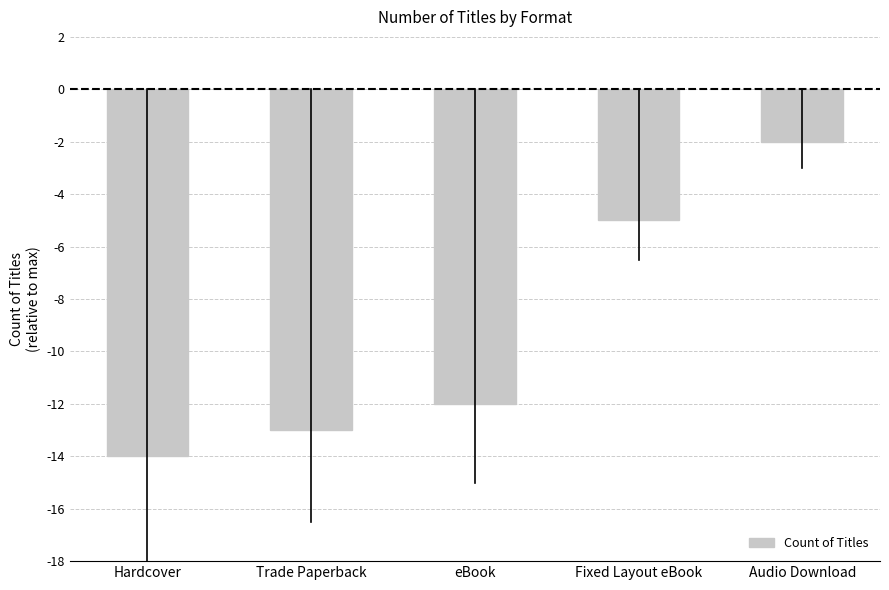

Which category has the lowest value across all series?

Hardcover